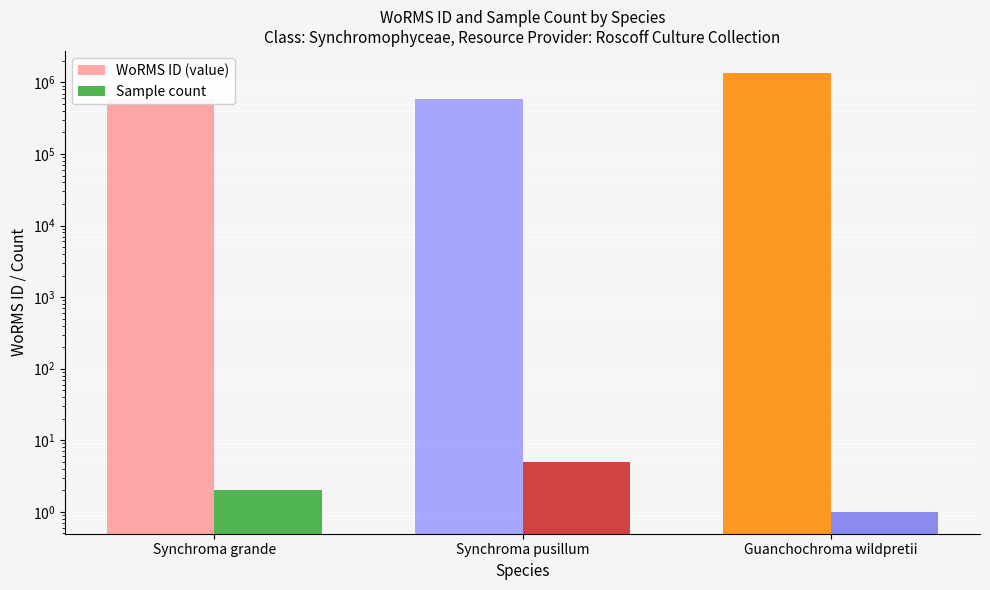

At which label is WoRMS ID (value) closest to 975099?

Synchroma grande